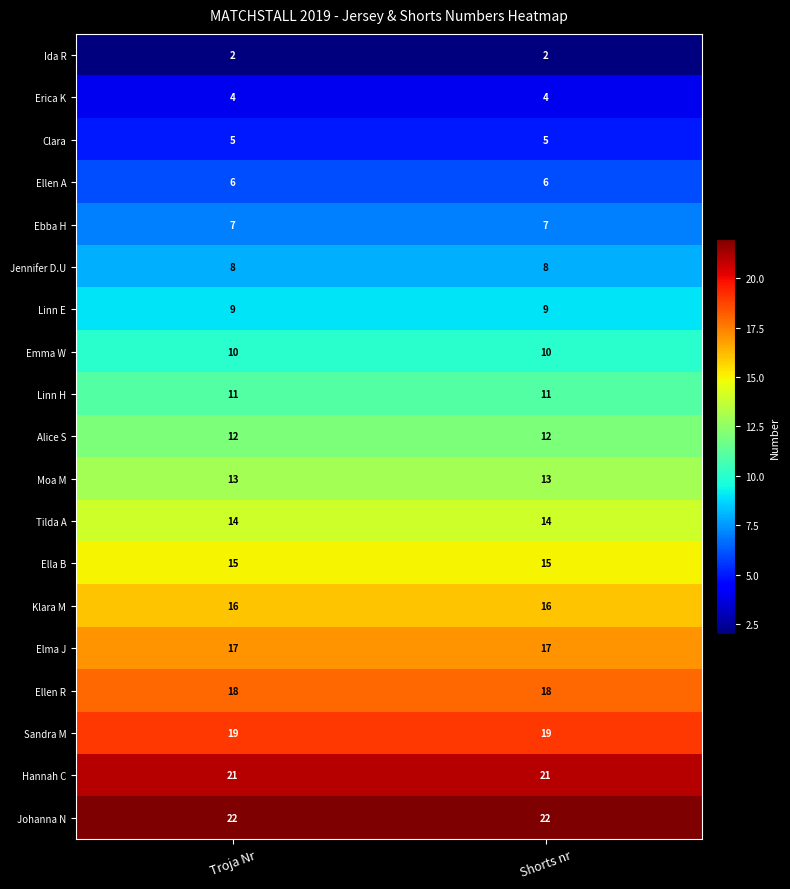

Rank the series by their maximum value, from highest to lowest.

Johanna N, Hannah C, Sandra M, Ellen R, Elma J, Klara M, Ella B, Tilda A, Moa M, Alice S, Linn H, Emma W, Linn E, Jennifer D.U, Ebba H, Ellen A, Clara, Erica K, Ida R